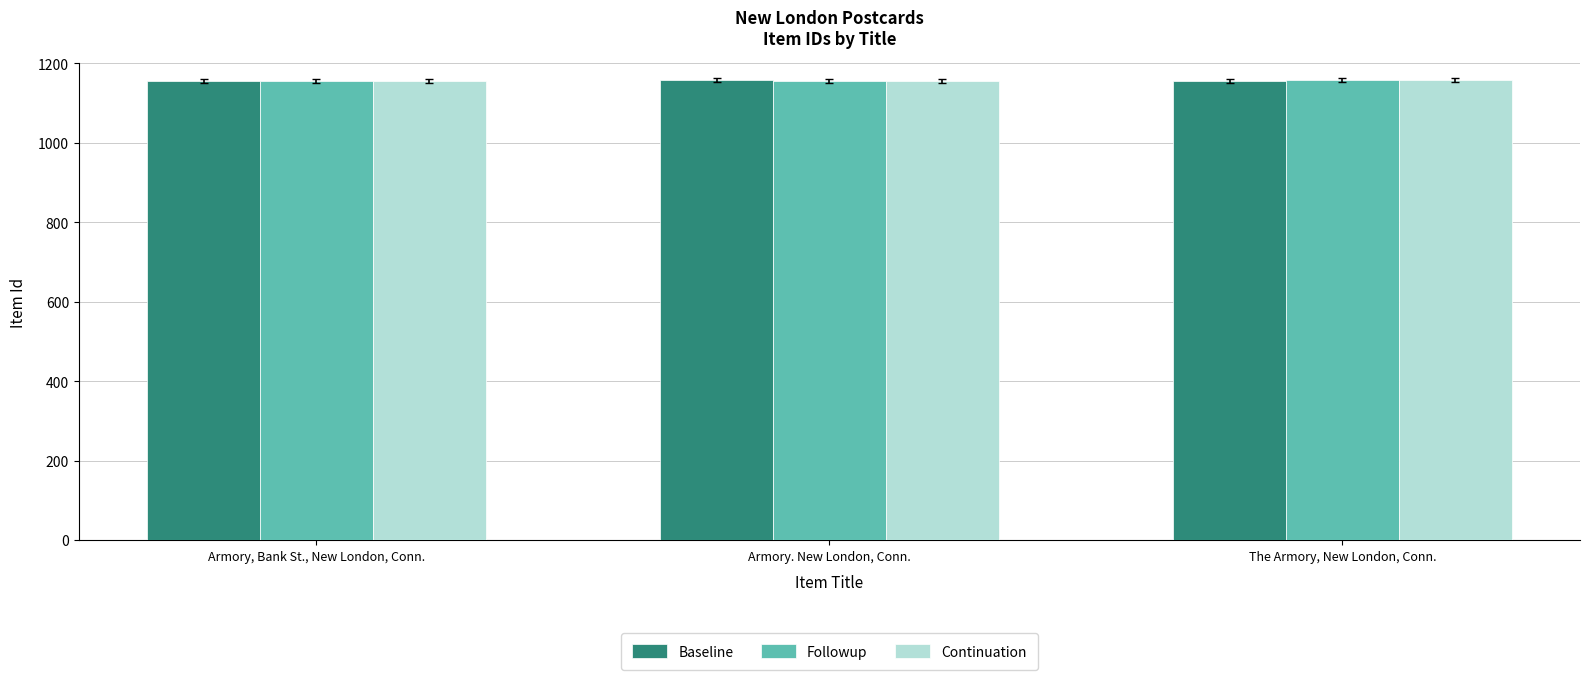

How many Baseline values are between 1156 and 1158?

3